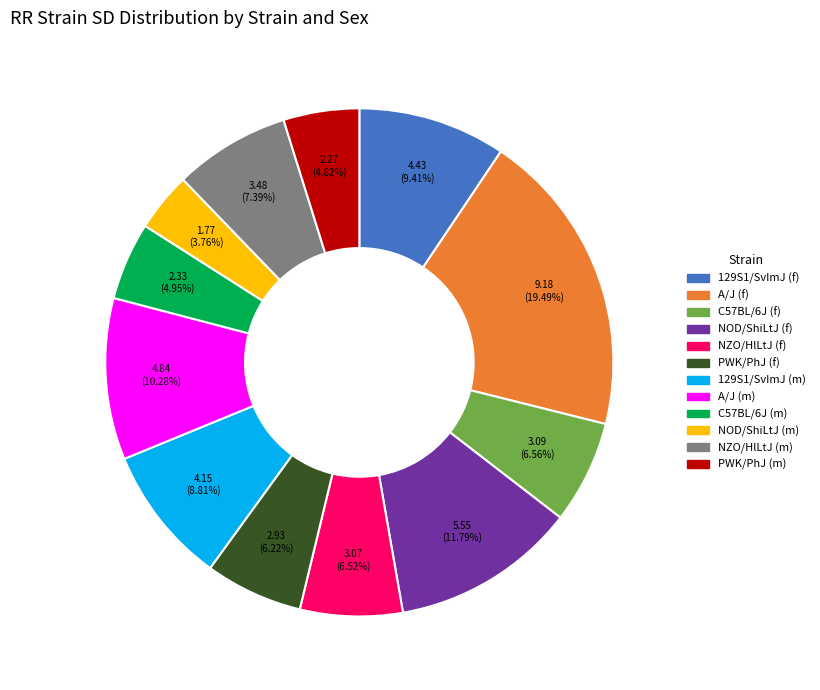

What percentage is the PWK/PhJ (f) slice, to the nearest percent?

6%